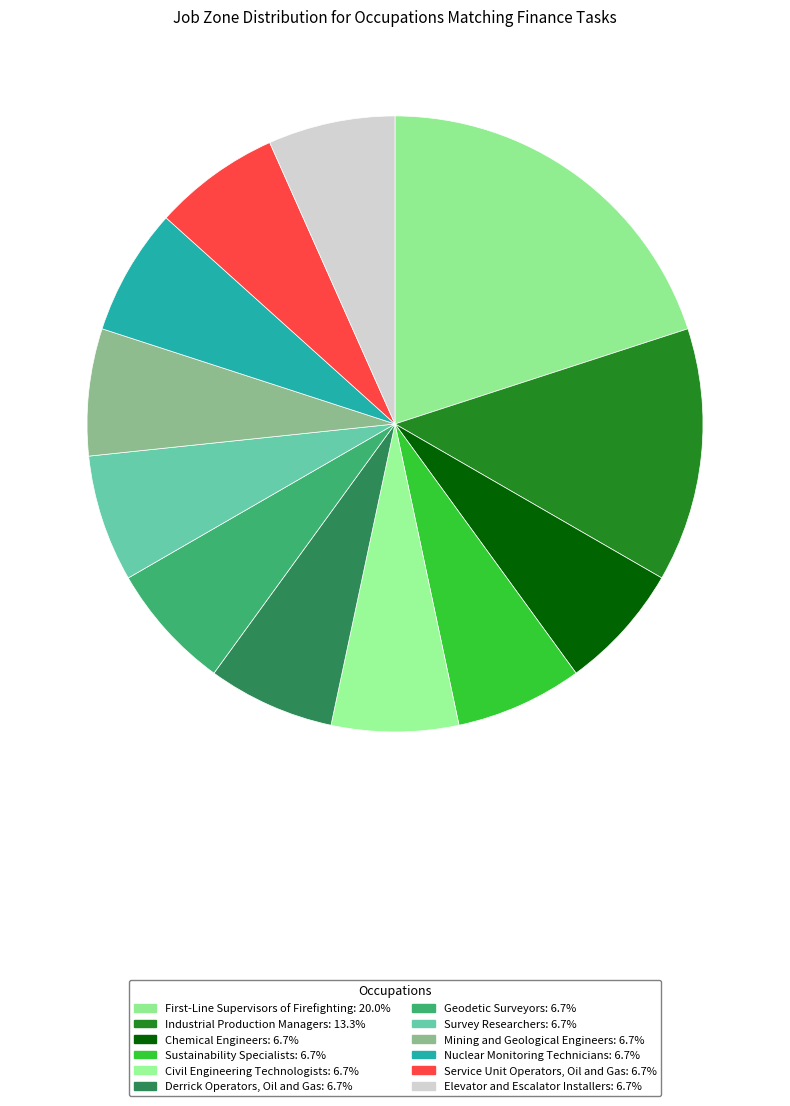

Is it true that Civil Engineering Technologists is 7% of the pie?

True